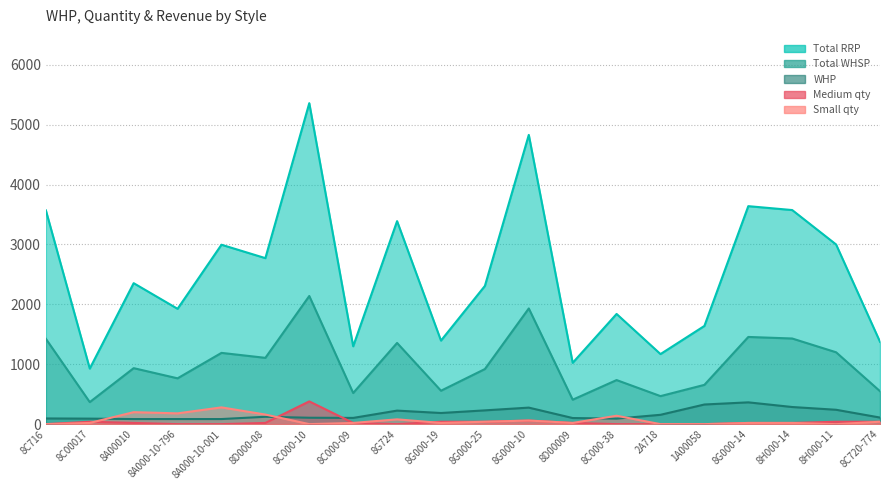

Reading left to right, transcribe all the data shown in this chart.

Total RRP: 8C716=3570	8C00017=928	8A00010=2354	8A000-10-796=1926	8A000-10-001=2996	8D000-08=2772	8C000-10=5360	8C000-09=1300	8G724=3390	8G000-19=1395	8G000-25=2308	8G000-10=4830	8D00009=1024	8C000-38=1840	2A718=1170	1A00058=1640	8G000-14=3640	8H000-14=3575	8H000-11=3000	8C720-774=1375
Total WHSP: 8C716=1425	8C00017=368	8A00010=935	8A000-10-796=765	8A000-10-001=1190	8D000-08=1107	8C000-10=2140	8C000-09=520	8G724=1356	8G000-19=558	8G000-25=920	8G000-10=1932	8D00009=408	8C000-38=736	2A718=468	1A00058=656	8G000-14=1456	8H000-14=1430	8H000-11=1200	8C720-774=550
WHP: 8C716=95	8C00017=92	8A00010=85	8A000-10-796=85	8A000-10-001=85	8D000-08=123	8C000-10=107	8C000-09=104	8G724=226	8G000-19=186	8G000-25=230	8G000-10=276	8D00009=102	8C000-38=92	2A718=156	1A00058=328	8G000-14=364	8H000-14=286	8H000-11=240	8C720-774=110
Medium: 8C716=0	8C00017=40	8A00010=20	8A000-10-796=0	8A000-10-001=0	8D000-08=20	8C000-10=380	8C000-09=20	8G724=0	8G000-19=40	8G000-25=40	8G000-10=60	8D00009=20	8C000-38=0	2A718=0	1A00058=0	8G000-14=20	8H000-14=20	8H000-11=40	8C720-774=40
Small: 8C716=0	8C00017=20	8A00010=200	8A000-10-796=180	8A000-10-001=280	8D000-08=160	8C000-10=0	8C000-09=20	8G724=80	8G000-19=20	8G000-25=40	8G000-10=60	8D00009=20	8C000-38=140	2A718=0	1A00058=0	8G000-14=20	8H000-14=20	8H000-11=0	8C720-774=40